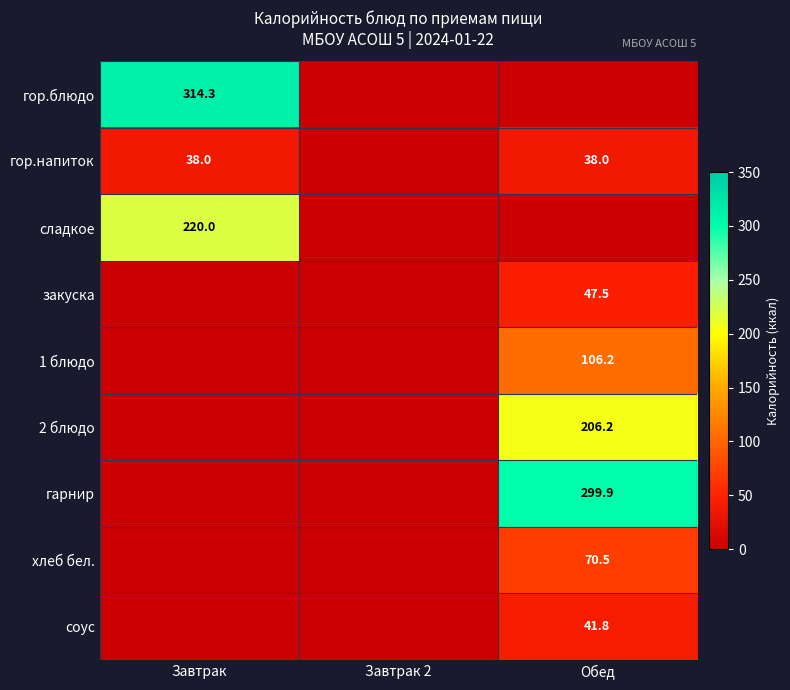

The хлеб бел. series shows 70.5 at Обед. True or false?

True